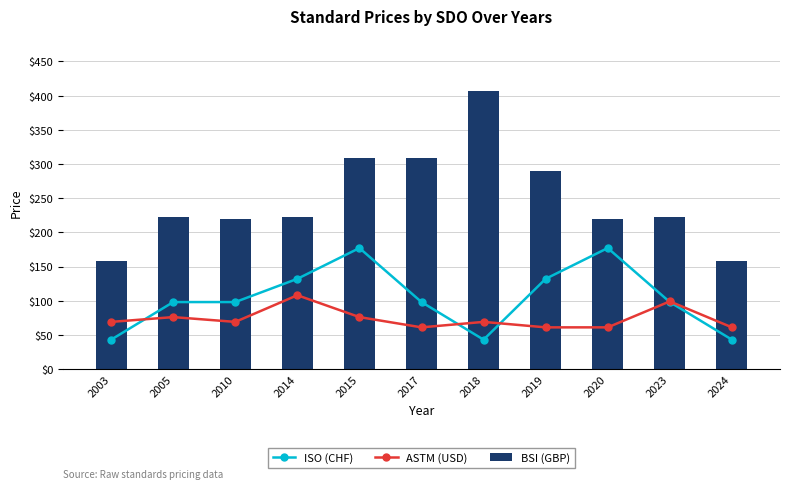

The ISO (CHF) series shows 160 at 2010. True or false?

False